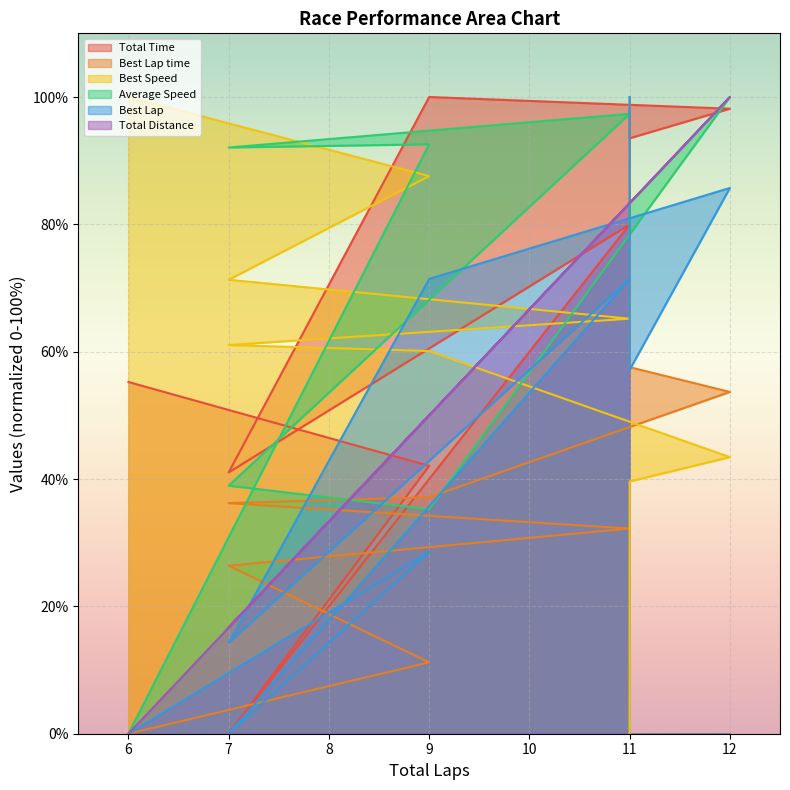

Reading left to right, list all the values displayed in this chart.

Total Time: 6=55.2	9=42.1	7=0.0	11=80.0	7=41.0	9=100.0	12=98.2	11=93.5	11=98.1
Best Lap time: 6=0.0	9=11.2	7=26.4	11=32.2	7=36.2	9=37.1	12=53.7	11=57.6	11=100.0
Best Speed: 6=100.0	9=87.6	7=71.3	11=65.2	7=61.1	9=60.1	12=43.4	11=39.6	11=0.0
Average Speed: 6=0.0	9=92.6	7=92.1	11=97.4	7=39.0	9=35.3	12=100.0	11=83.3	11=79.0
Best Lap: 6=0.0	9=28.6	7=0.0	11=71.4	7=14.3	9=71.4	12=85.7	11=57.1	11=100.0
Total Distance: 6=0.0	9=50.0	7=16.7	11=83.3	7=16.7	9=50.0	12=100.0	11=83.3	11=83.3